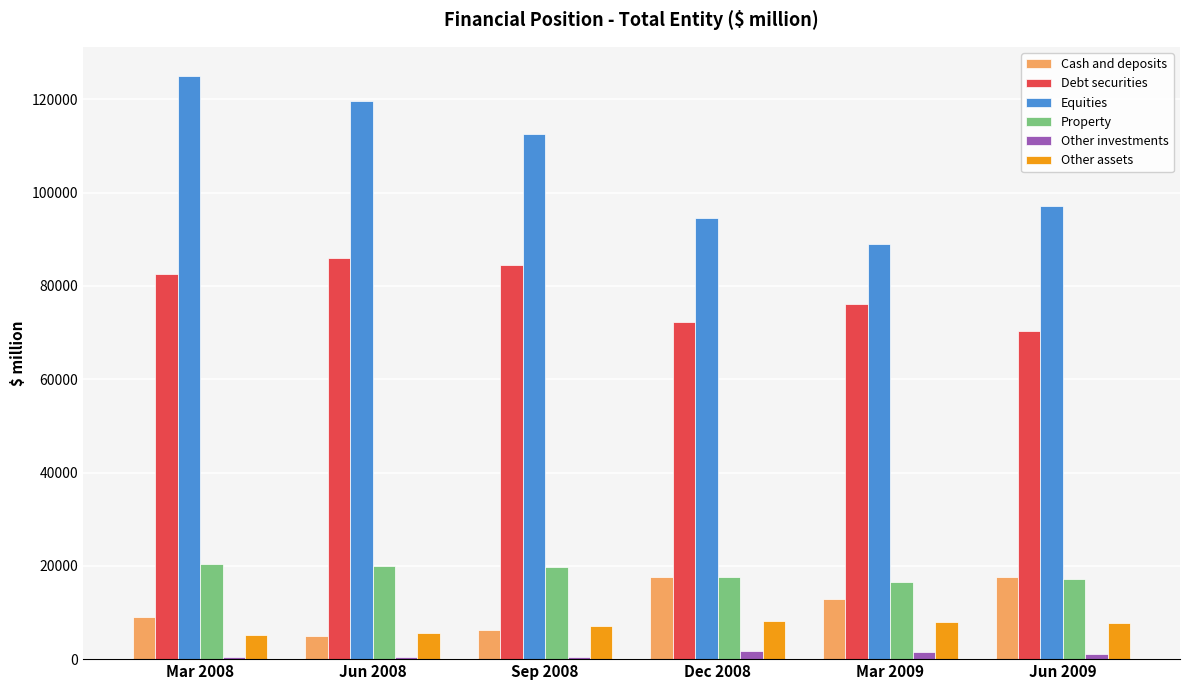

The value of Property at Mar 2009 is 6214.1. True or false?

False